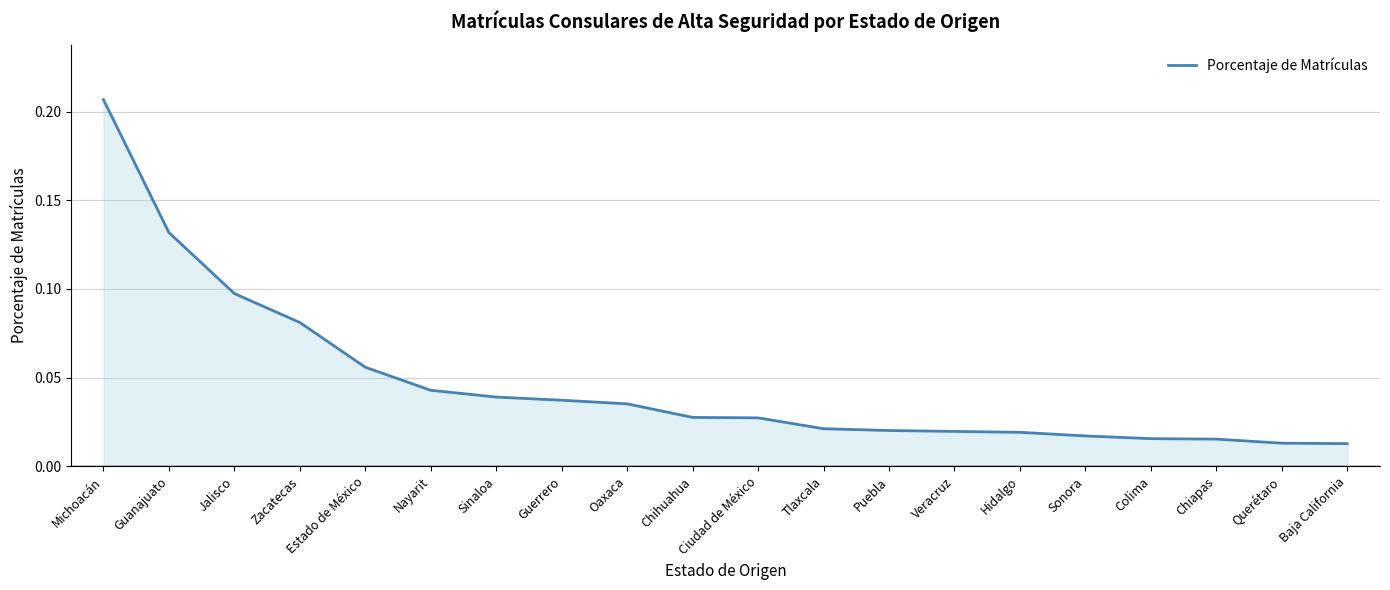

What position from the right is Sinaloa?

14